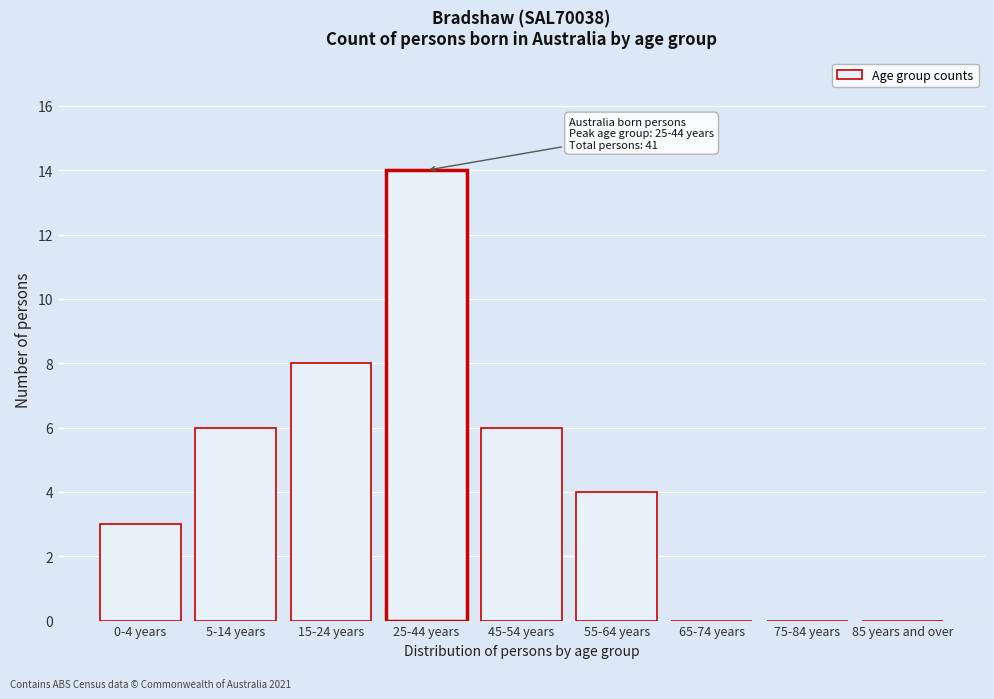

Reading left to right, transcribe all the data shown in this chart.

0-4 years=3	5-14 years=6	15-24 years=8	25-44 years=14	45-54 years=6	55-64 years=4	65-74 years=0	75-84 years=0	85 years and over=0